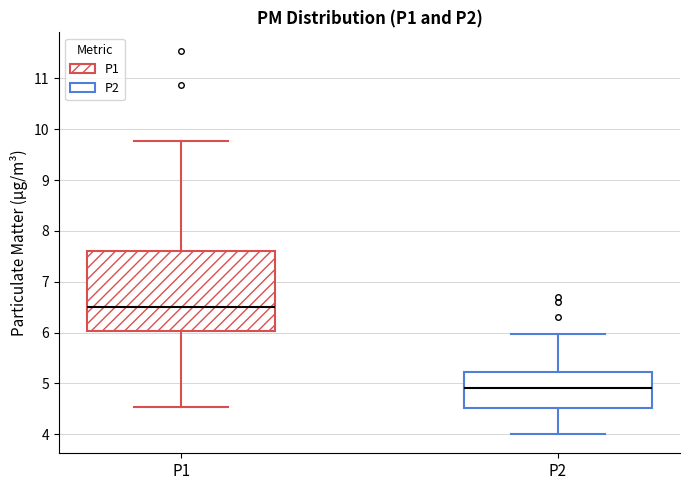

Which box has the highest median line?

P1